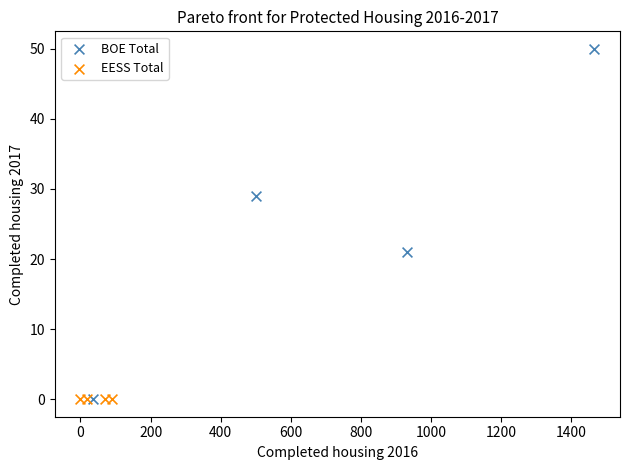

What are all the series names shown in the legend?

BOE Total, EESS Total